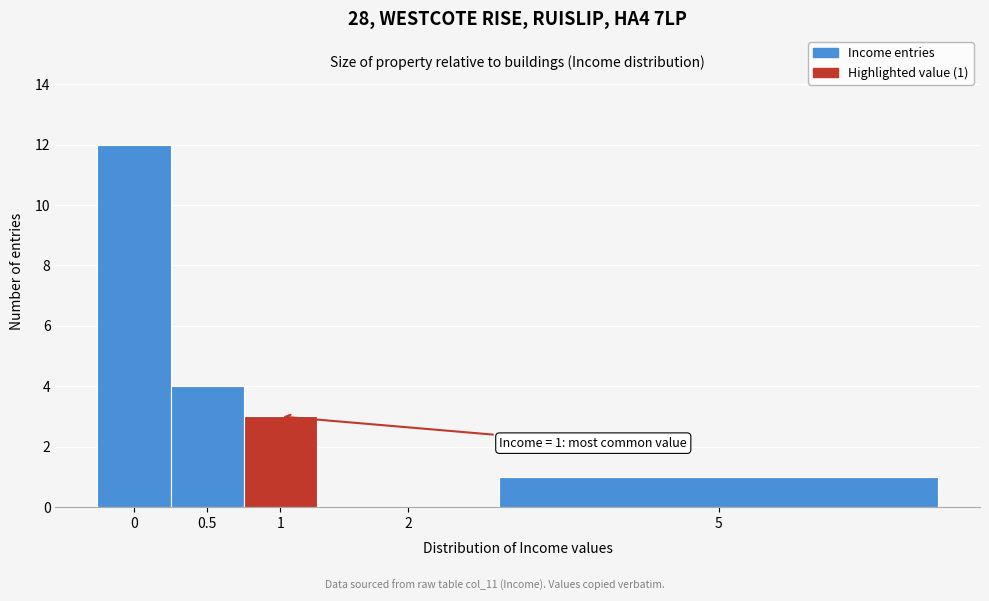

Reading left to right, list all the values displayed in this chart.

0=12	0.5=4	1=3	2=0	5=1